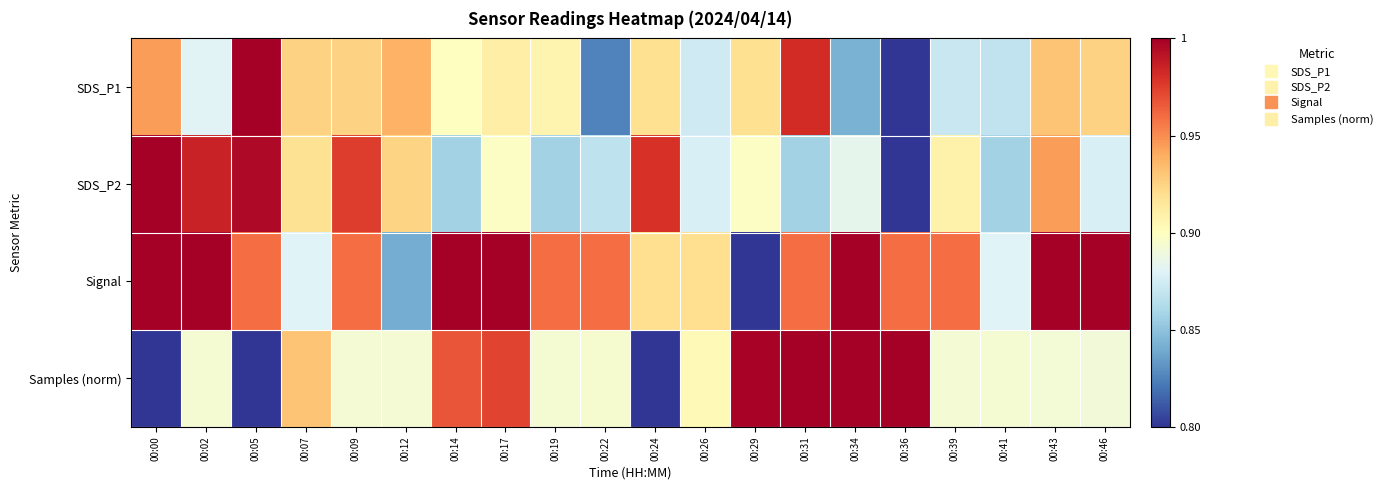

At which category is the sum across all series the highest?

00:31